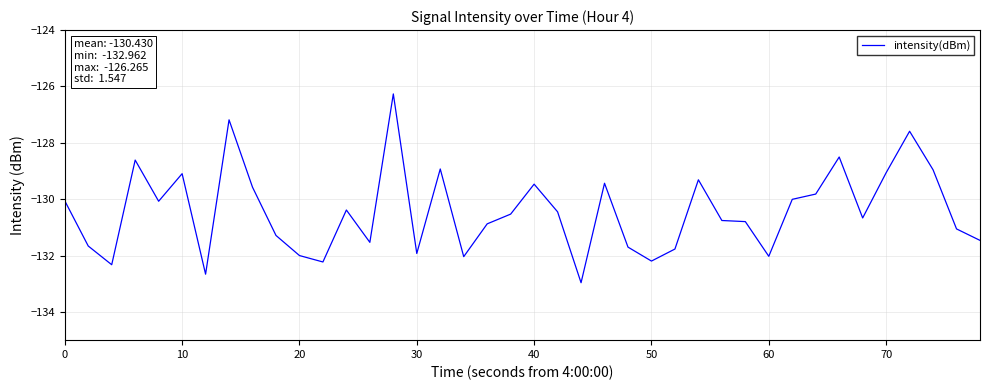

What is the smallest value displayed?

-133.0